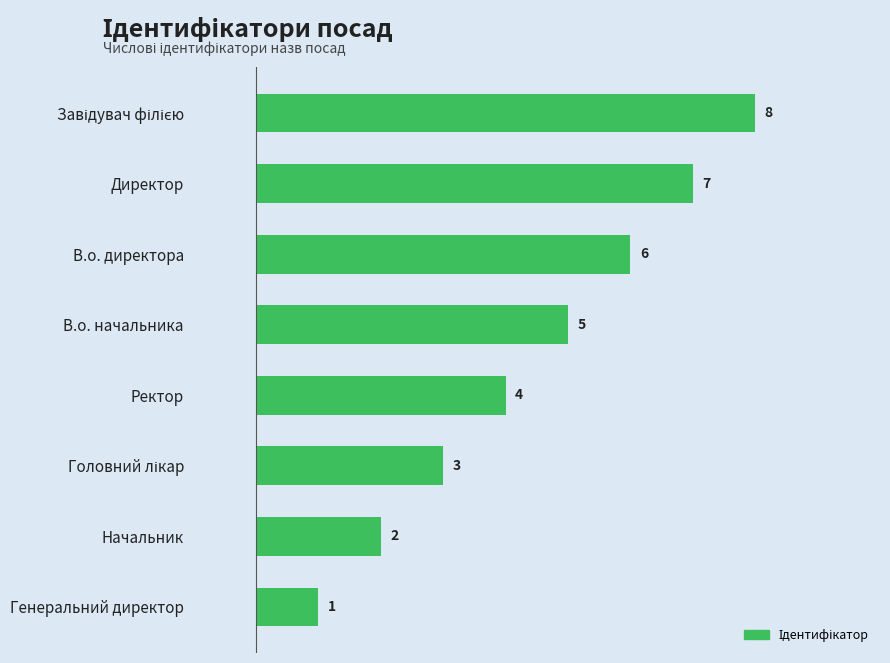

What is the difference between the values at В.о. директора and Начальник?

4